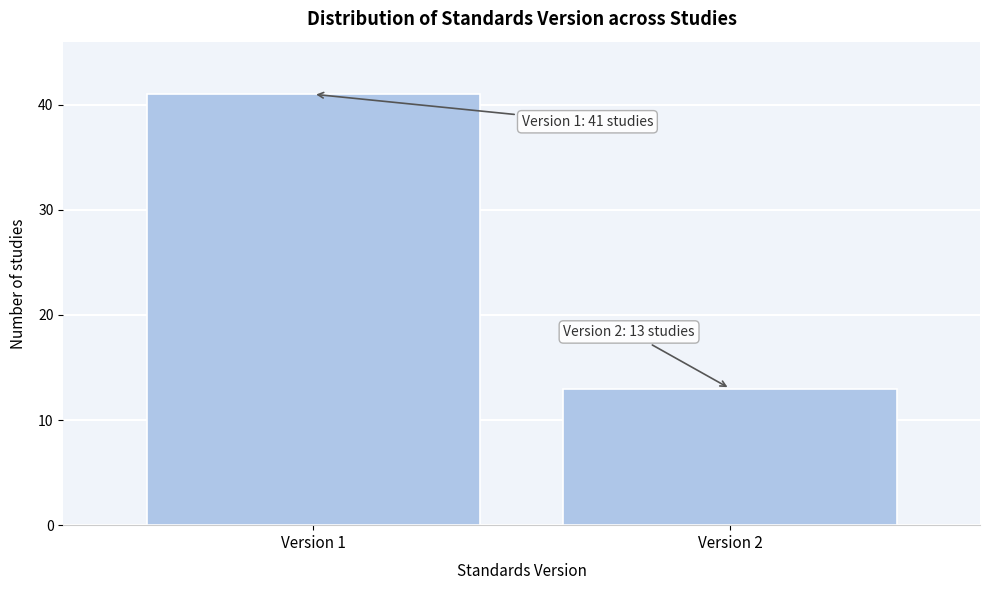

Reading left to right, list all the values displayed in this chart.

41	13